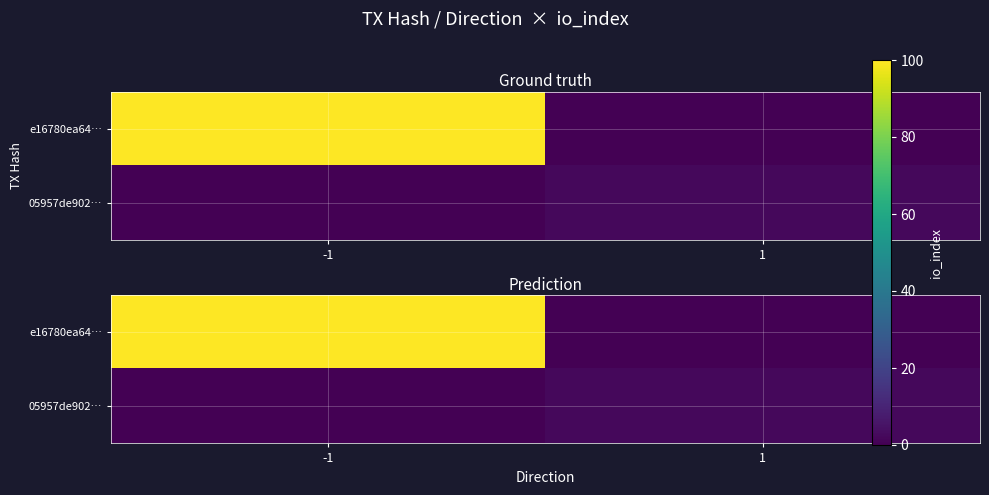

What is the average value of the e16780ea64… series?

50